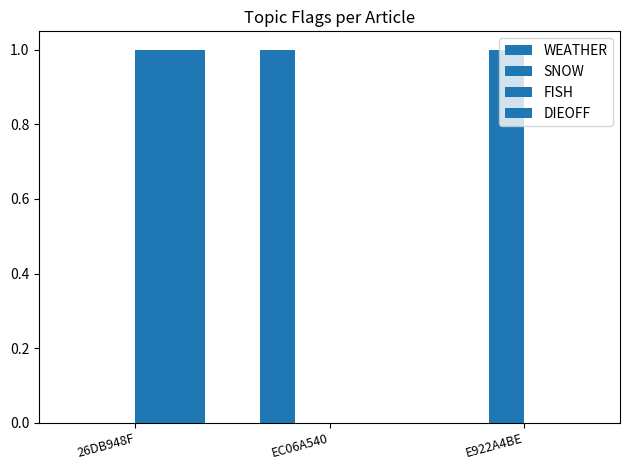

Are the bars grouped side by side (vs. stacked)?

Yes